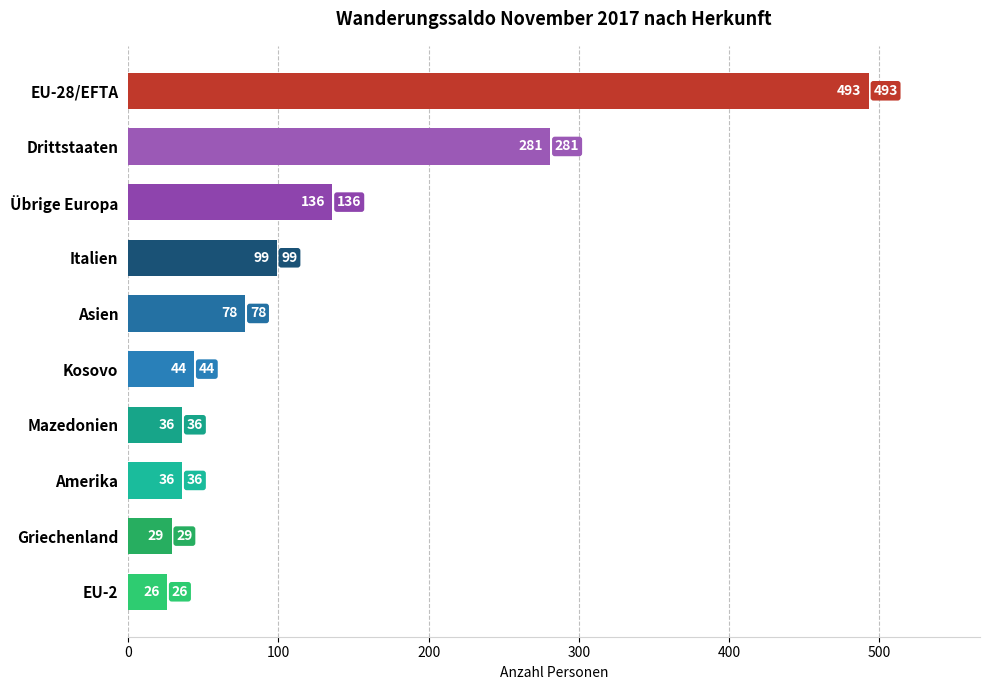

What position from the bottom is Drittstaaten?

9